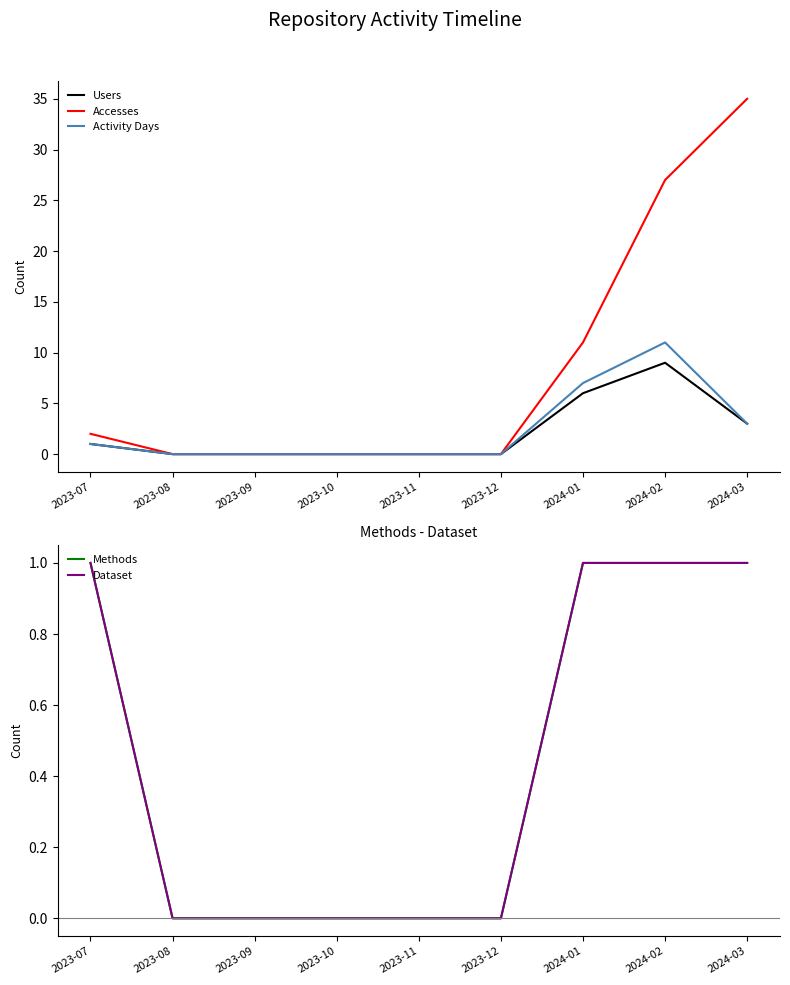

How many Methods values are between 0 and 1?

9